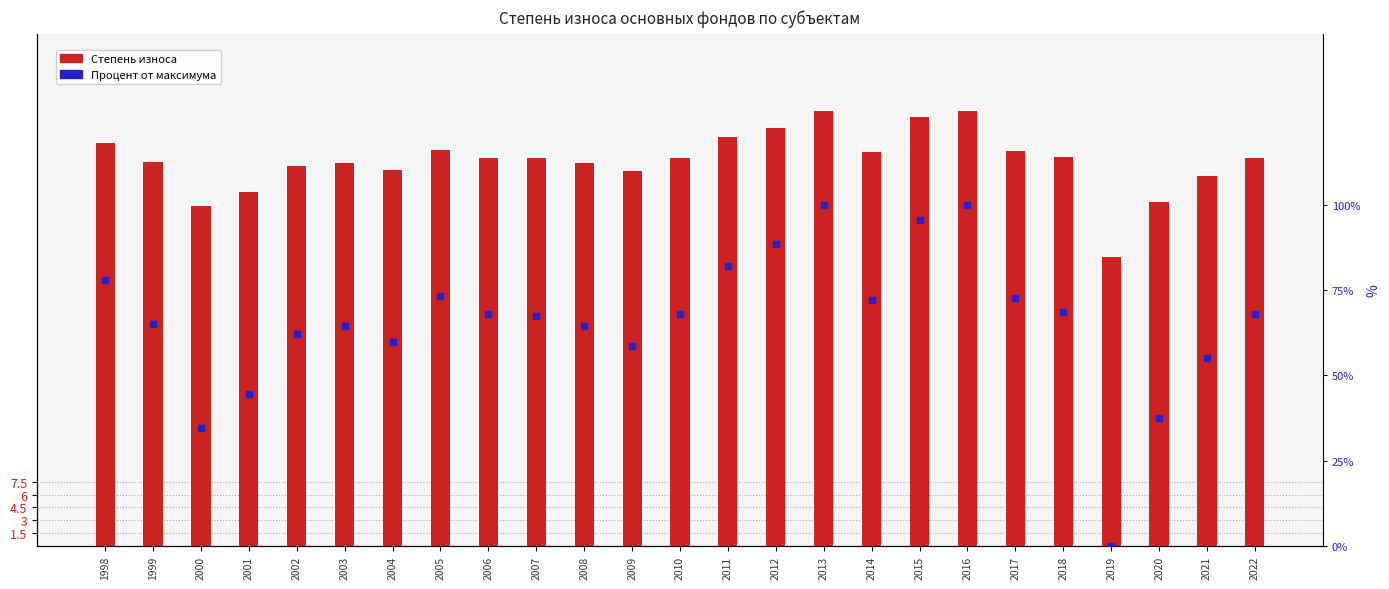

Which series has the largest Y range (max minus min)?

Процент от максимума